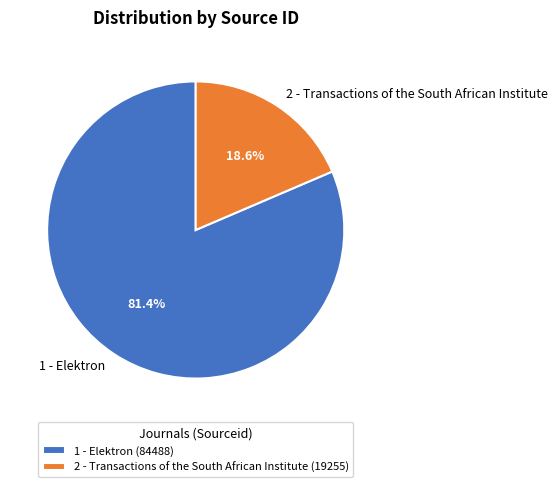

Is there a majority slice in this chart?

Yes